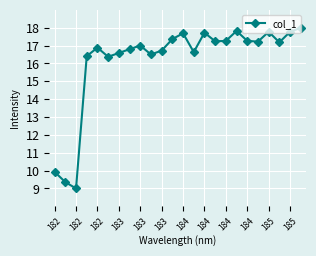

What is the value of the 8th point from the left?

16.8